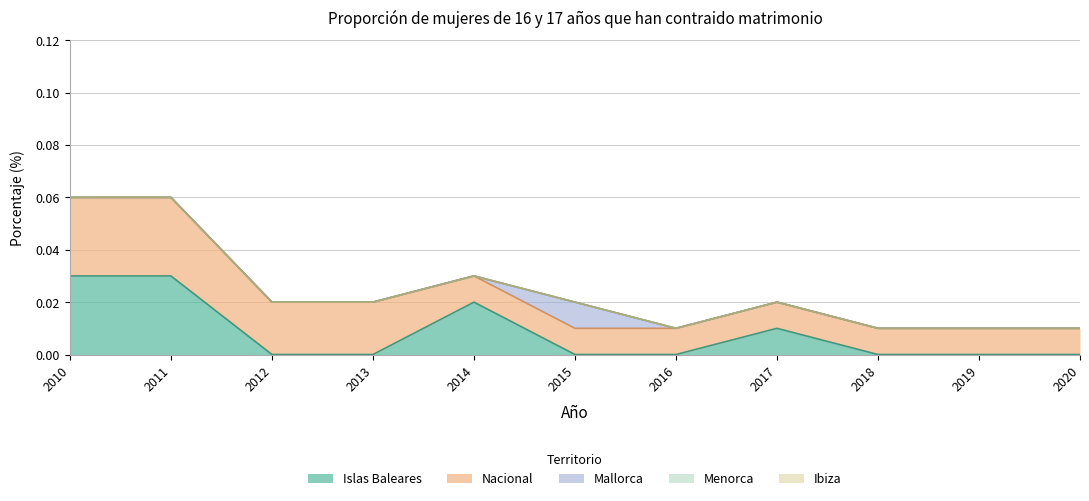

Is it true that Islas Baleares equals 0.0 at 2016?

True